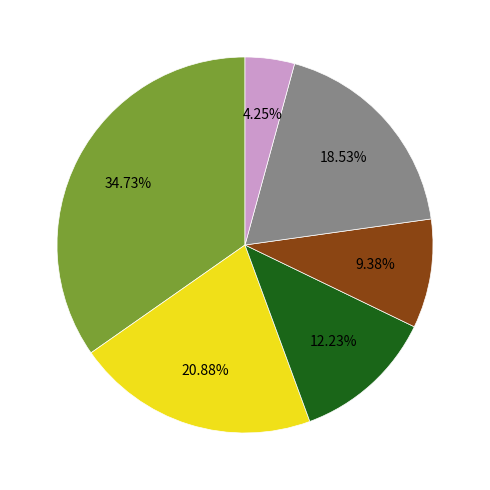

How many segments does this pie chart have?

6